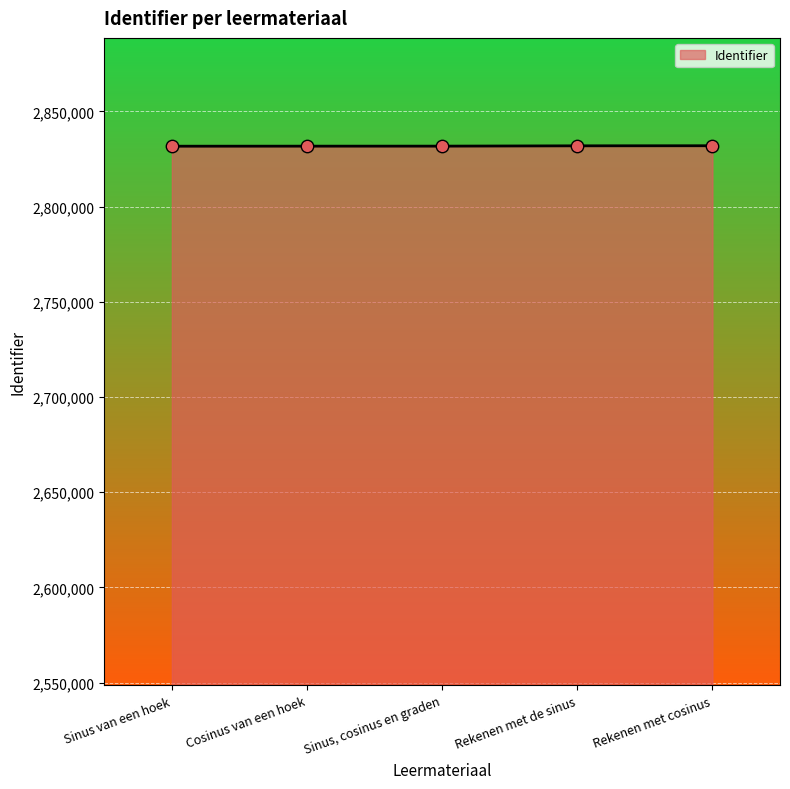

Approximately how many times larger is the value at Rekenen met cosinus compared to Sinus, cosinus en graden?

1.0